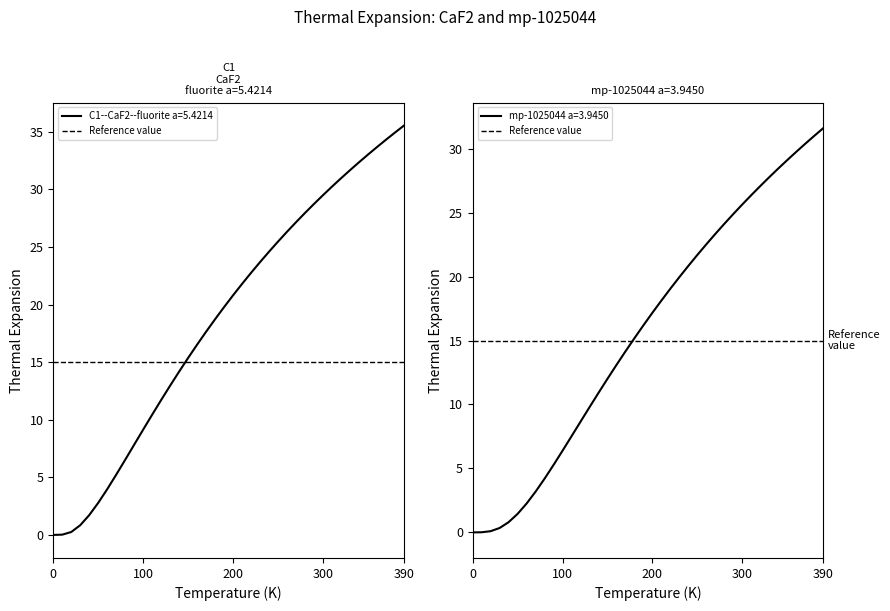

At 110.0, list the series in order from smallest to largest.

mp-1025044 a=3.9450, C1--CaF2--fluorite a=5.4214